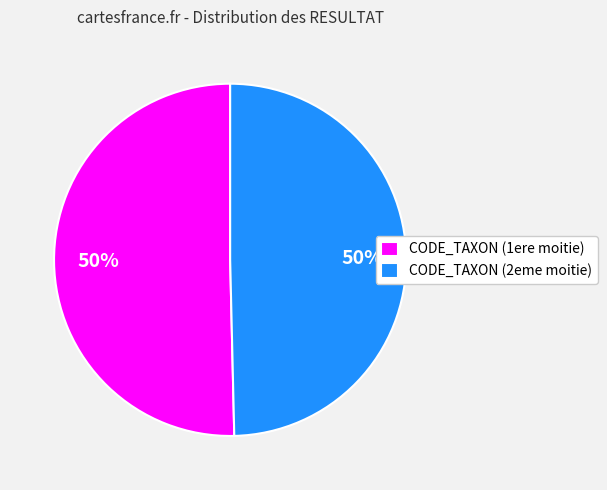

Combined, do CODE_TAXON (2eme moitie) and CODE_TAXON (1ere moitie) account for over 50%?

Yes